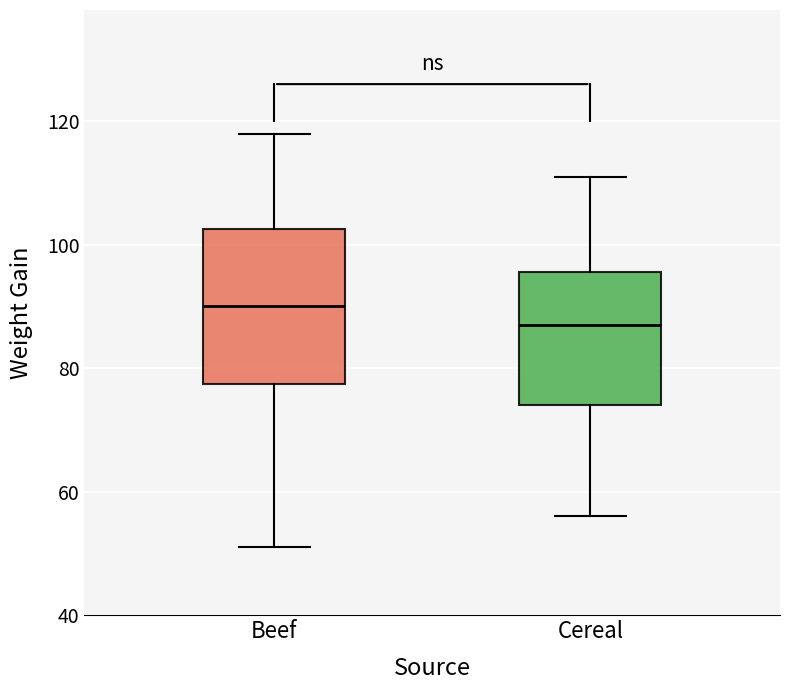

Reading left to right, transcribe this box plot: for each box, give where its median line is, the range the box spans, and where its two whiskers end, as read against the y-axis. The values are not printed on the chart, so give them approximately, as read against the axis.

Beef: median 90, box 78 to 102, whiskers 52 to 118
Cereal: median 88, box 74 to 96, whiskers 56 to 112